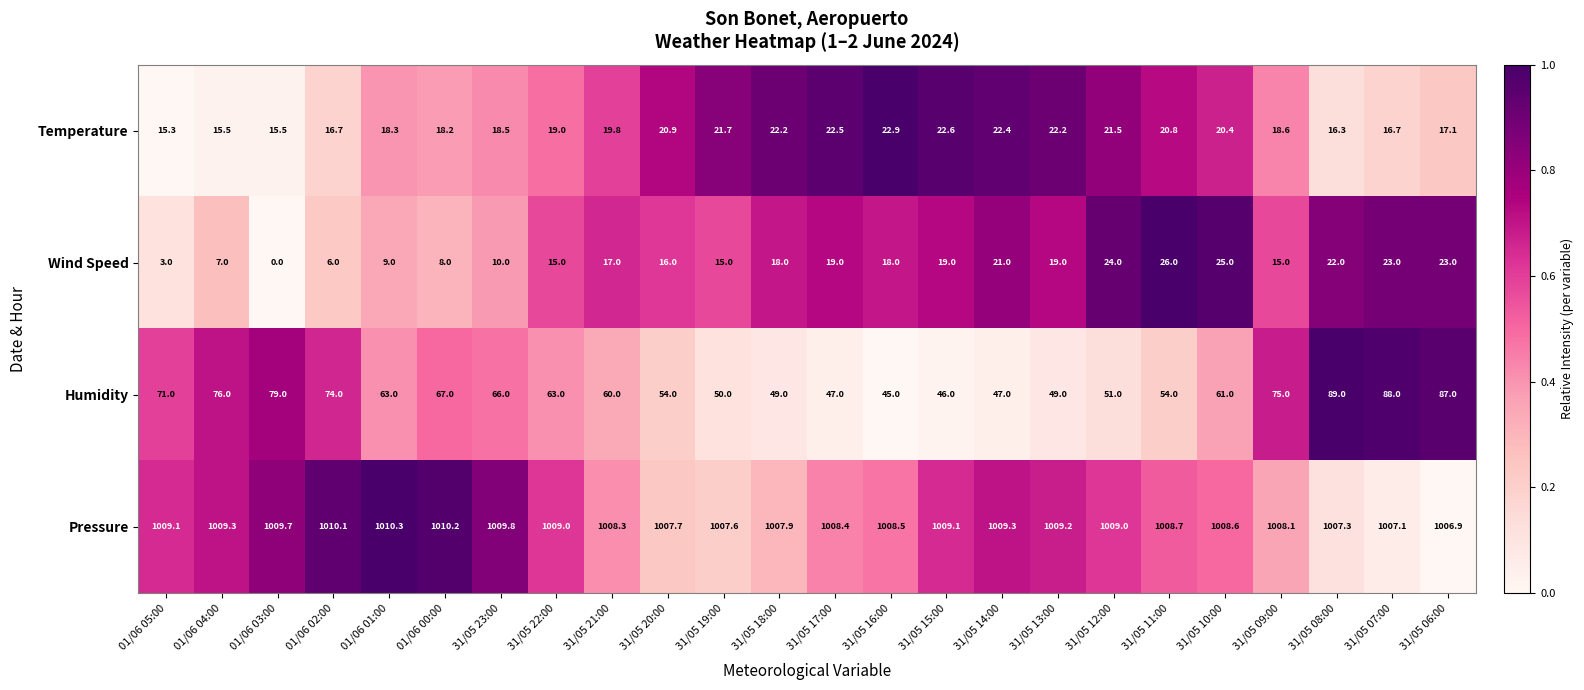

How many categories are shown in the chart?

24